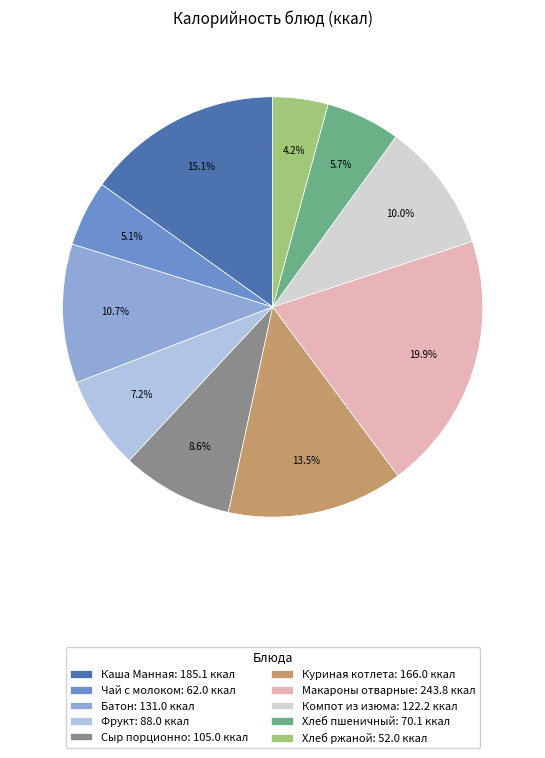

Is Сыр порционно the majority of the pie?

No